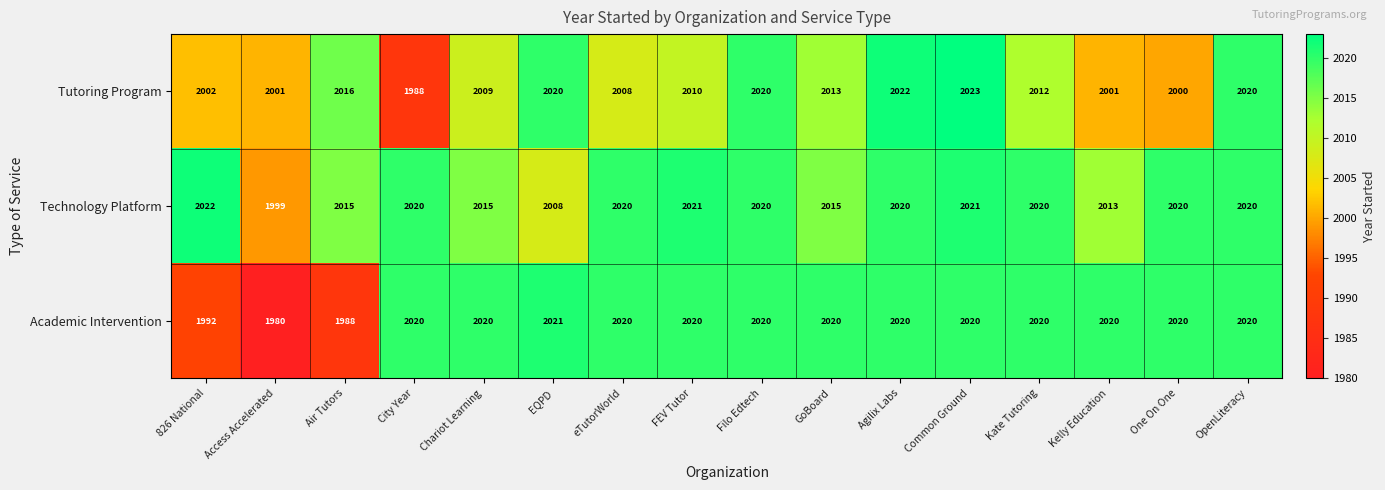

Where is Academic Intervention nearest to the value 2000?

826 National